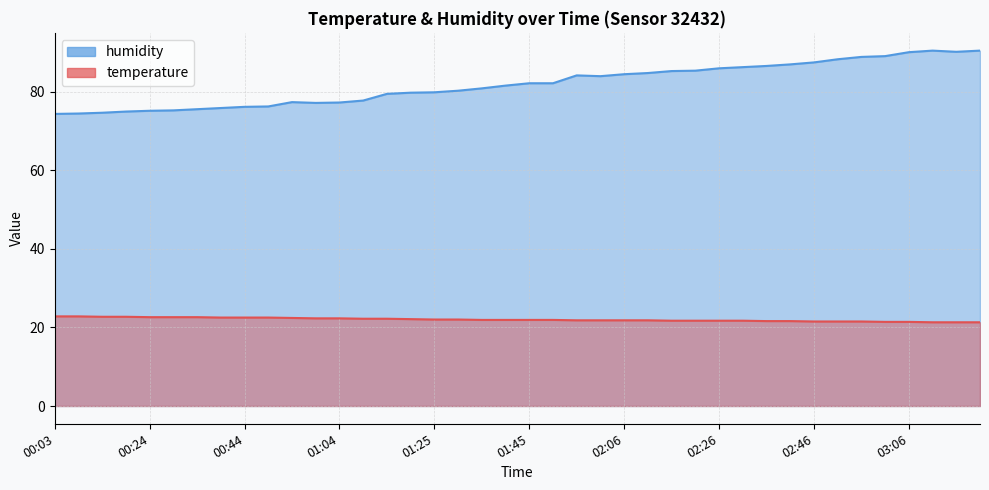

What are all the series names shown in the legend?

temperature, humidity